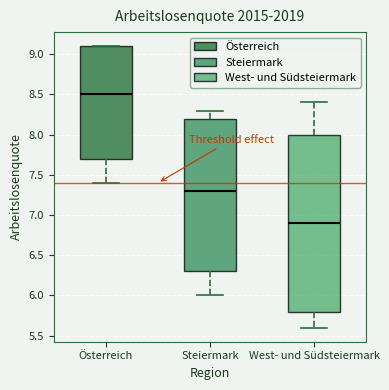

Reading left to right, transcribe this box plot: for each box, give where its median line is, the range the box spans, and where its two whiskers end, as read against the y-axis. The values are not printed on the chart, so give them approximately, as read against the axis.

Österreich: median 8.5, box 7.7 to 9.1, whiskers 7.4 to 9.1
Steiermark: median 7.3, box 6.3 to 8.2, whiskers 6.0 to 8.3
West- und Südsteiermark: median 6.9, box 5.8 to 8.0, whiskers 5.6 to 8.4